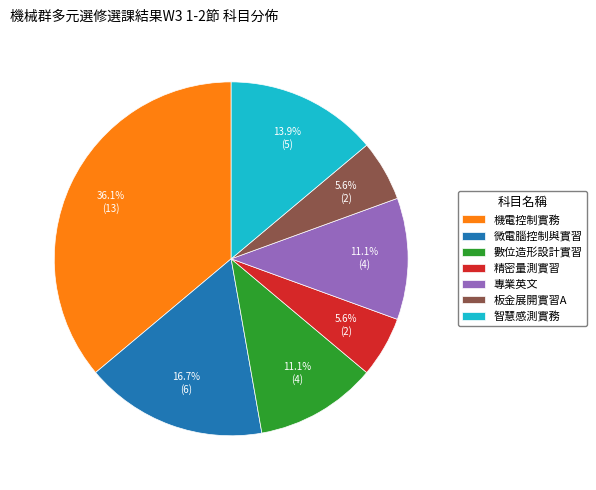

How many segments does this pie chart have?

7